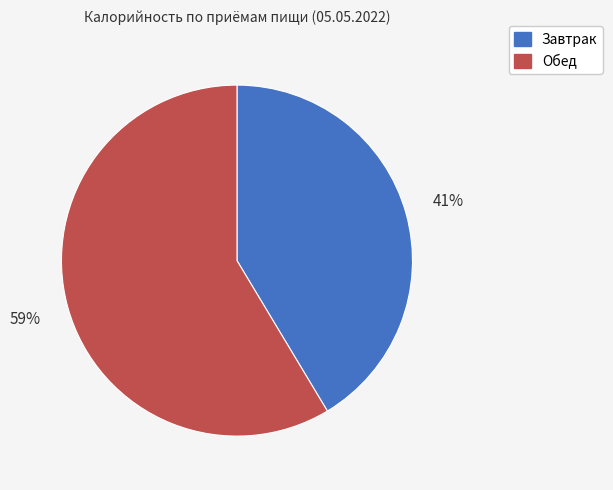

Rank the categories by value from highest to lowest.

Обед, Завтрак